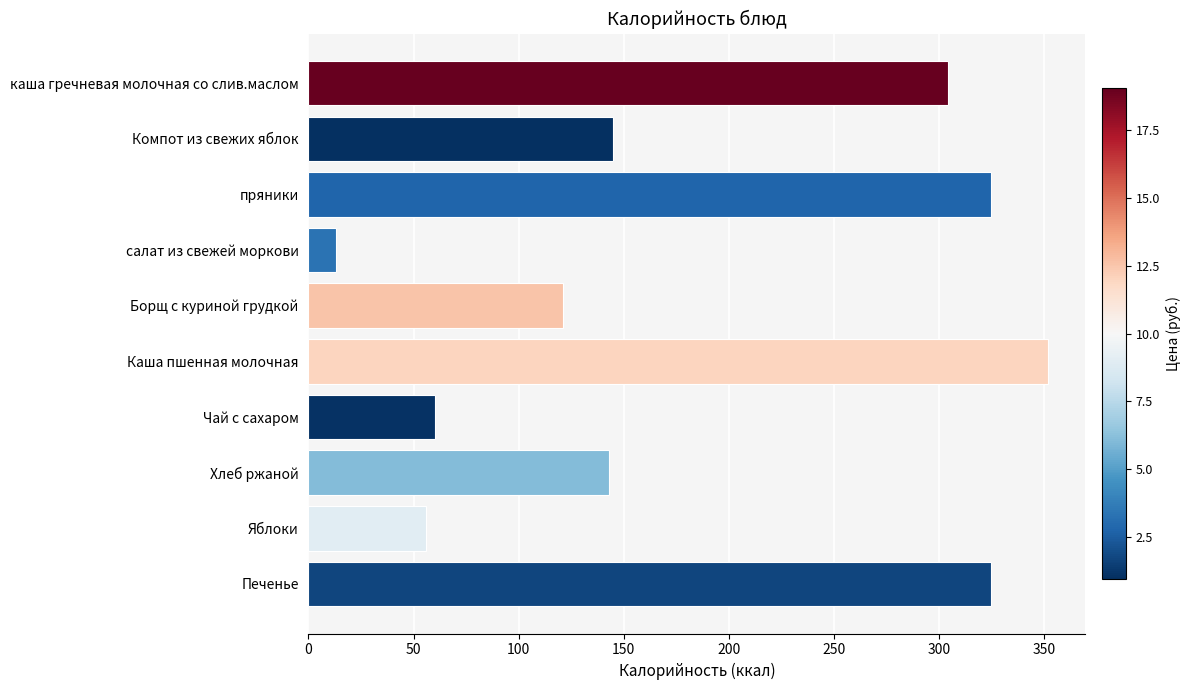

What is the difference between the second highest and minimum values?

311.8